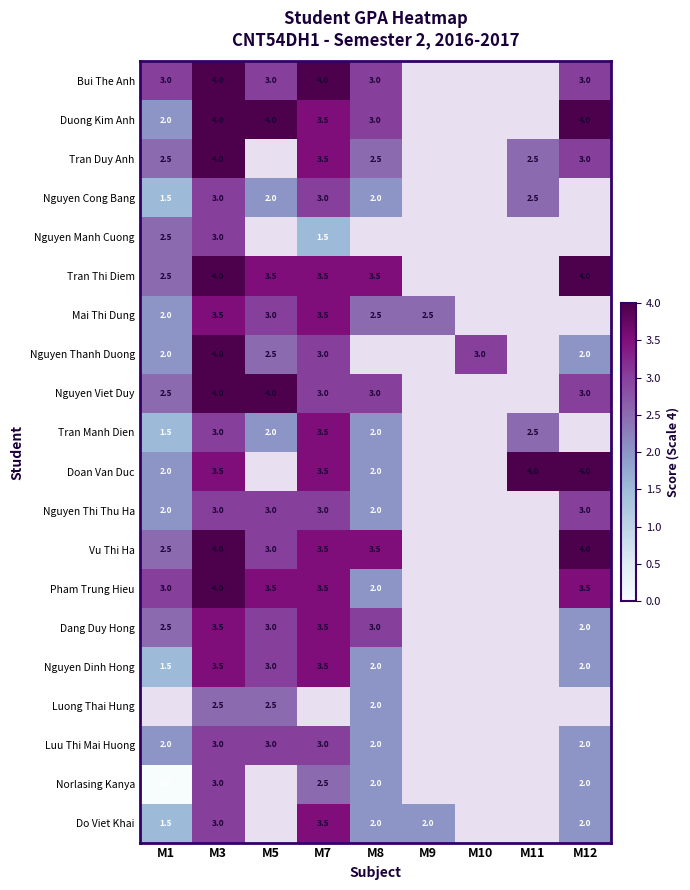

At which category is the sum across all series the highest?

M3